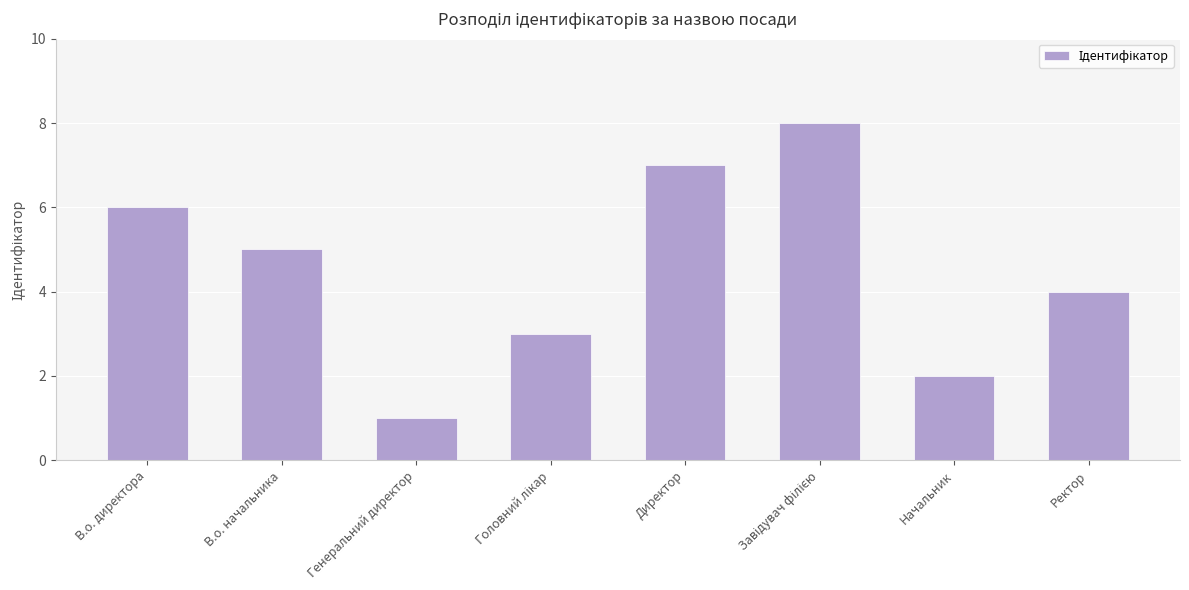

Does the chart contain any negative values?

No